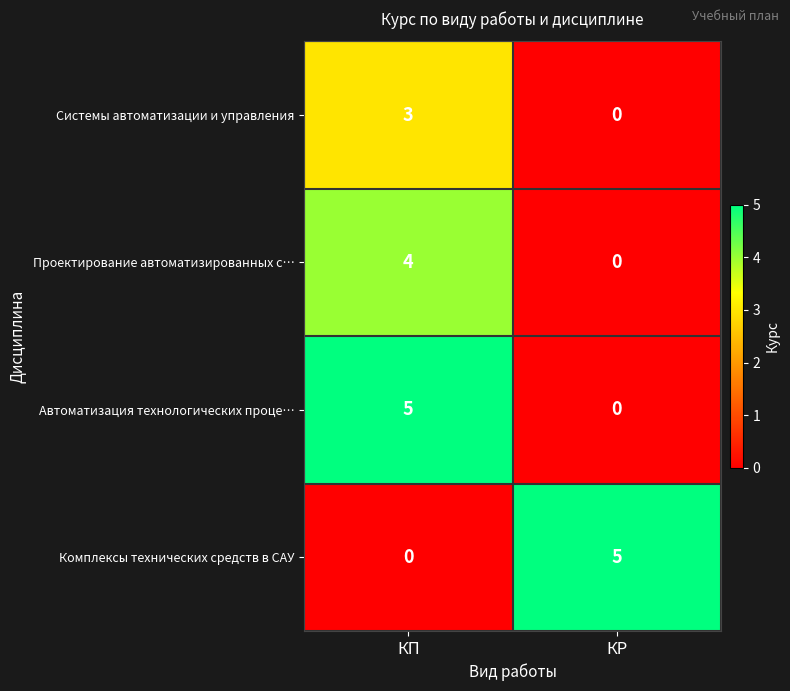

Reading left to right, list all the values displayed in this chart.

Системы автоматизации и управления: КП=3	КР=0
Проектирование автоматизированных с…: КП=4	КР=0
Автоматизация технологических проце…: КП=5	КР=0
Комплексы технических средств в САУ: КП=0	КР=5